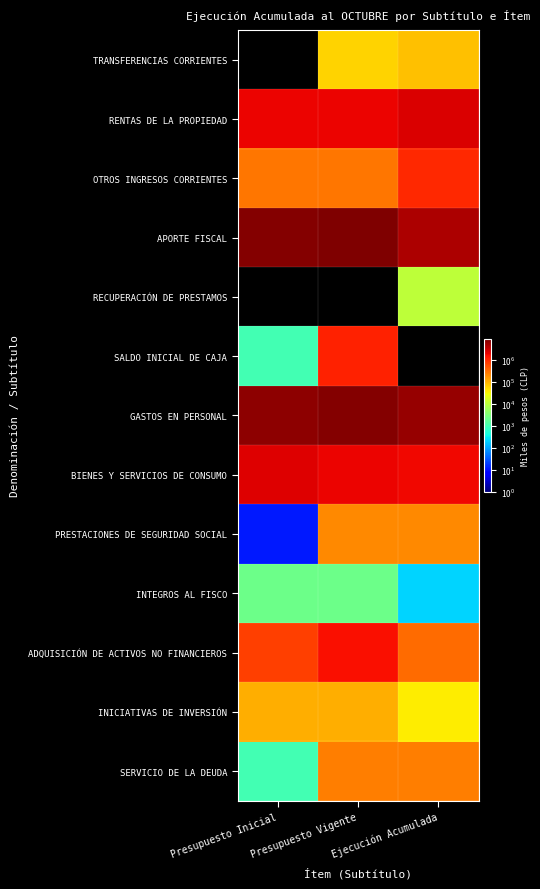

Reading left to right, what are all the values shown in this chart?

TRANSFERENCIAS CORRIENTES: Presupuesto Inicial=0	Presupuesto Vigente=57661	Ejecución Acumulada=78416
RENTAS DE LA PROPIEDAD: Presupuesto Inicial=1842754	Presupuesto Vigente=1842754	Ejecución Acumulada=2467286
OTROS INGRESOS CORRIENTES: Presupuesto Inicial=273998	Presupuesto Vigente=273998	Ejecución Acumulada=1001421
APORTE FISCAL: Presupuesto Inicial=8132824	Presupuesto Vigente=8665311	Ejecución Acumulada=4571529
RECUPERACIÓN DE PRESTAMOS: Presupuesto Inicial=0	Presupuesto Vigente=0	Ejecución Acumulada=10538
SALDO INICIAL DE CAJA: Presupuesto Inicial=1000	Presupuesto Vigente=1173686	Ejecución Acumulada=0
GASTOS EN PERSONAL: Presupuesto Inicial=7144141	Presupuesto Vigente=8020117	Ejecución Acumulada=6330769
BIENES Y SERVICIOS DE CONSUMO: Presupuesto Inicial=2323783	Presupuesto Vigente=1839783	Ejecución Acumulada=1785605
PRESTACIONES DE SEGURIDAD SOCIAL: Presupuesto Inicial=11	Presupuesto Vigente=198183	Ejecución Acumulada=198171
INTEGROS AL FISCO: Presupuesto Inicial=2228	Presupuesto Vigente=2228	Ejecución Acumulada=204
ADQUISICIÓN DE ACTIVOS NO FINANCIEROS: Presupuesto Inicial=671890	Presupuesto Vigente=1601418	Ejecución Acumulada=317618
INICIATIVAS DE INVERSIÓN: Presupuesto Inicial=107523	Presupuesto Vigente=107523	Ejecución Acumulada=38000
SERVICIO DE LA DEUDA: Presupuesto Inicial=1000	Presupuesto Vigente=244158	Ejecución Acumulada=244158